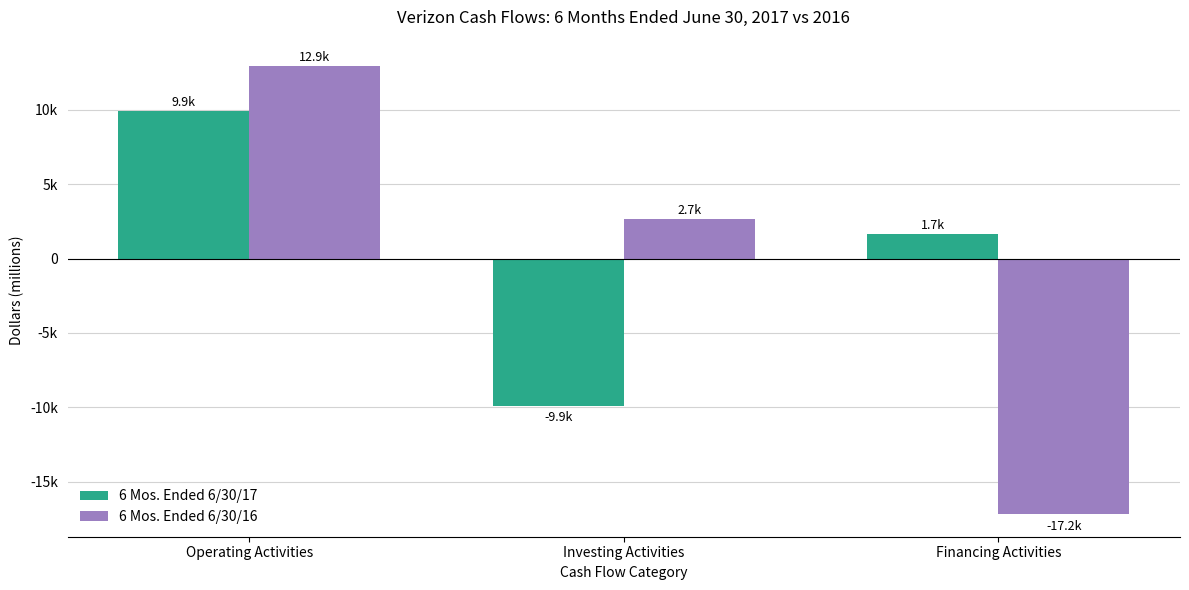

Which series has the largest total across all categories?

6 Mos. Ended 6/30/17